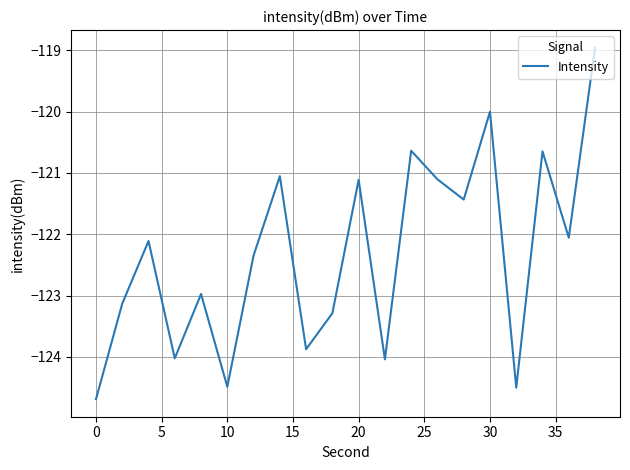

What is the difference between the maximum and minimum values?

5.7